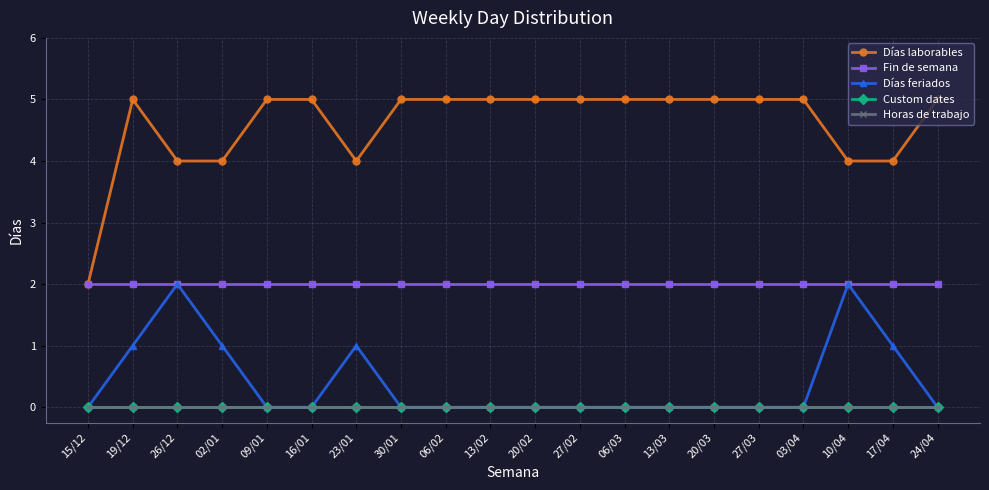

Does the chart have visible grid lines?

Yes